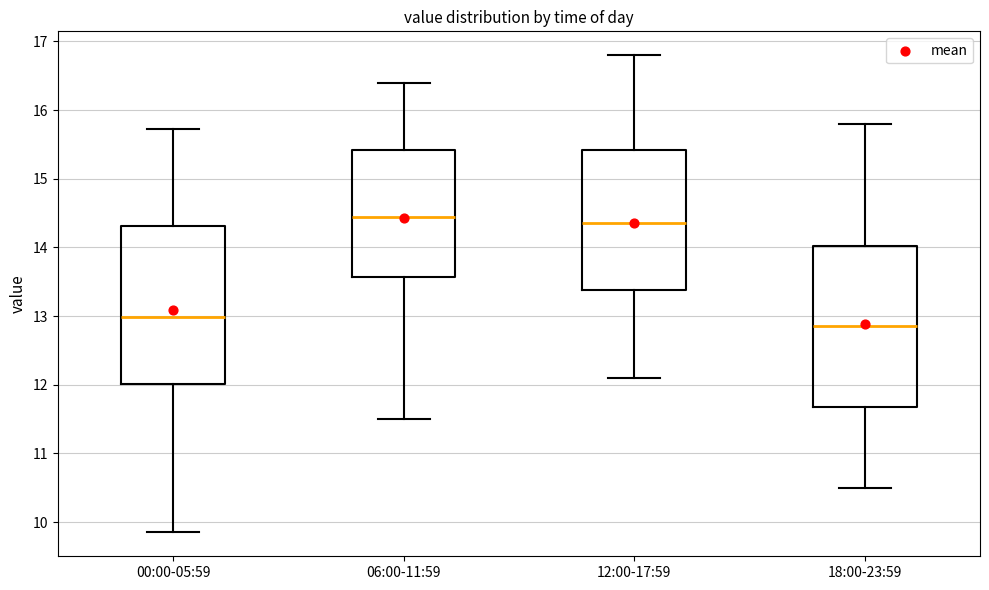

Reading left to right, transcribe this box plot: for each box, give where its median line is, the range the box spans, and where its two whiskers end, as read against the y-axis. The values are not printed on the chart, so give them approximately, as read against the axis.

00:00-05:59: median 13.0, box 12.0 to 14.3, whiskers 9.9 to 15.7
06:00-11:59: median 14.5, box 13.6 to 15.4, whiskers 11.5 to 16.4
12:00-17:59: median 14.4, box 13.4 to 15.4, whiskers 12.1 to 16.8
18:00-23:59: median 12.9, box 11.7 to 14.0, whiskers 10.5 to 15.8